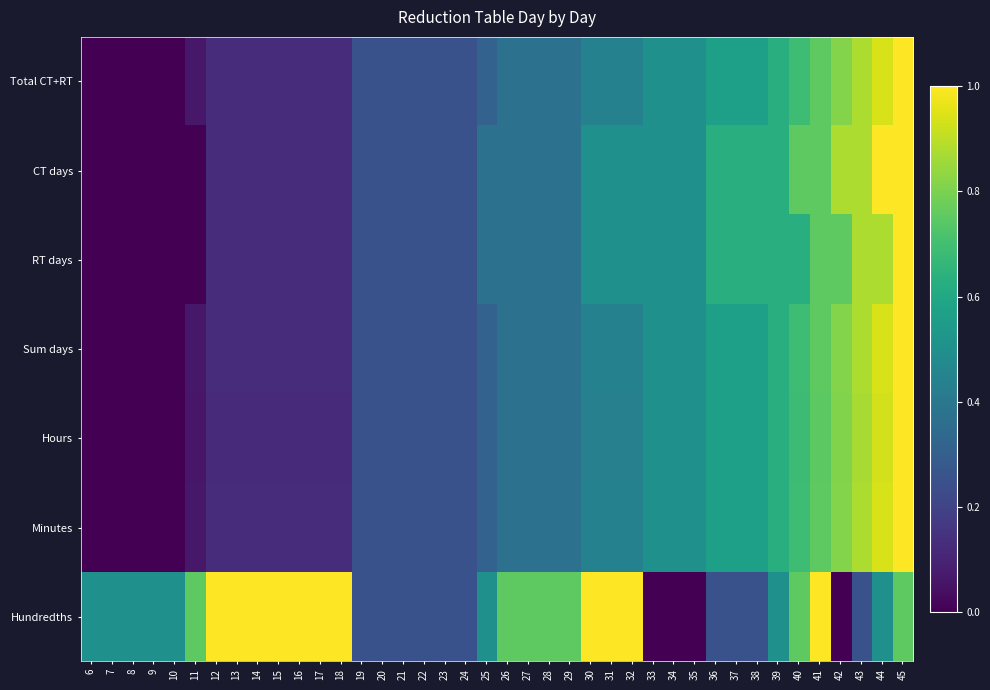

At 18, list the series in order from smallest to largest.

Hours, Total CT+RT, CT days, RT days, Sum days, Minutes, Hundredths